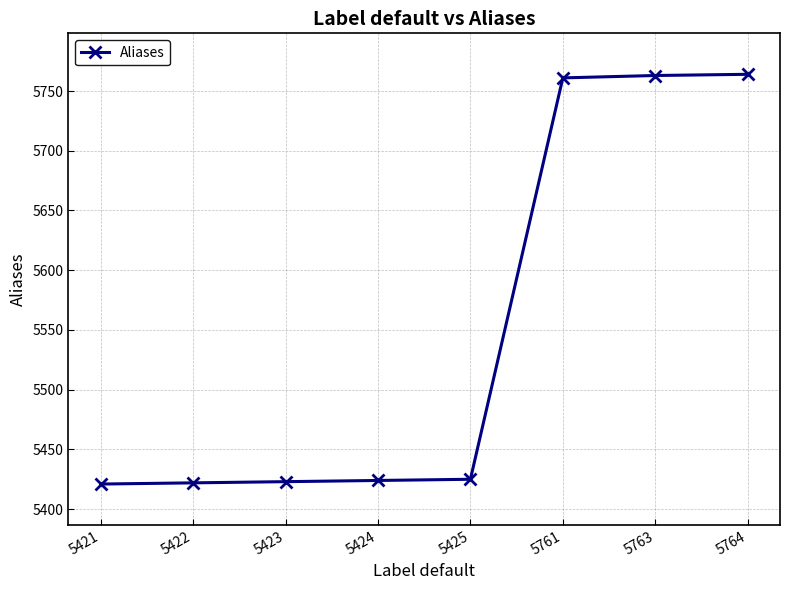

Is it true that the value at 5424 is 5424?

True